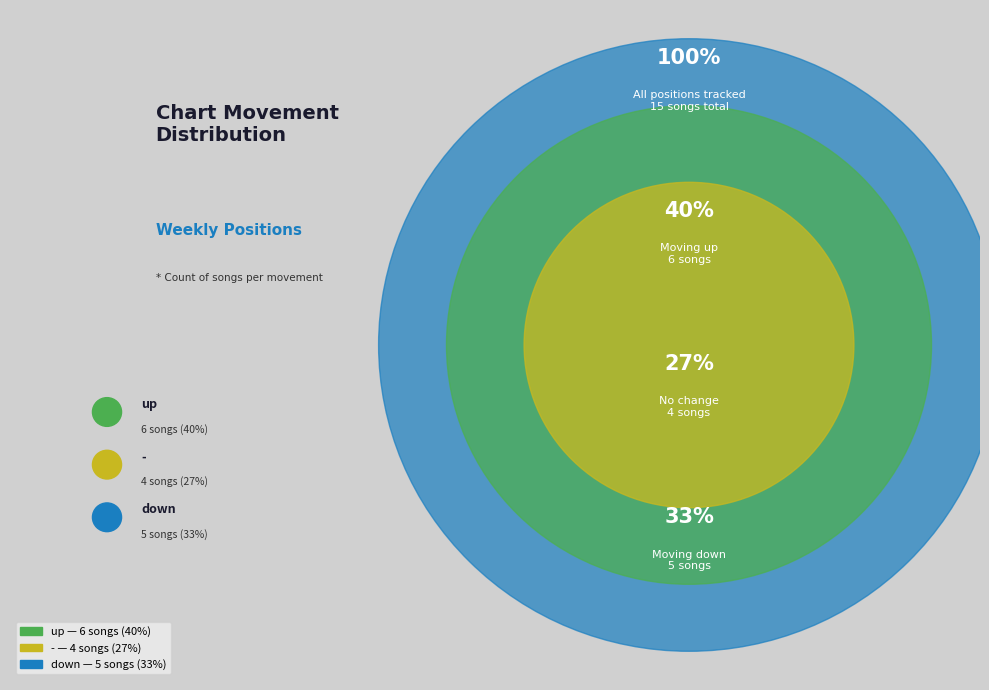

Does - represent more than half of the total?

No